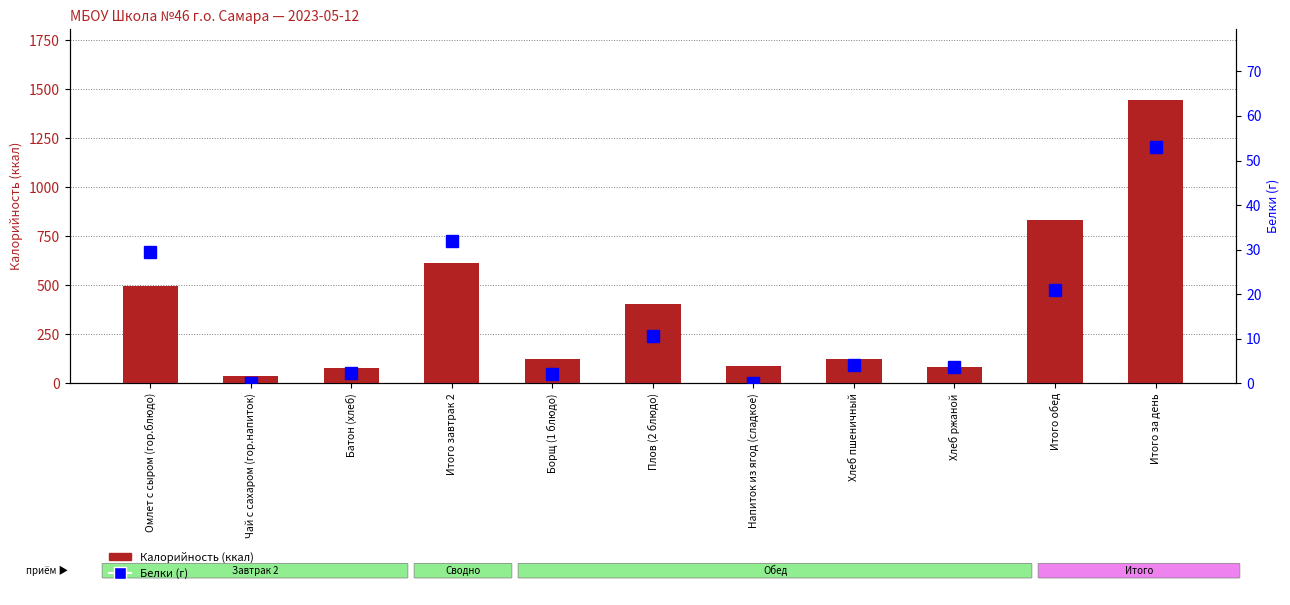

At how many categories does at least one series exceed 168?

5